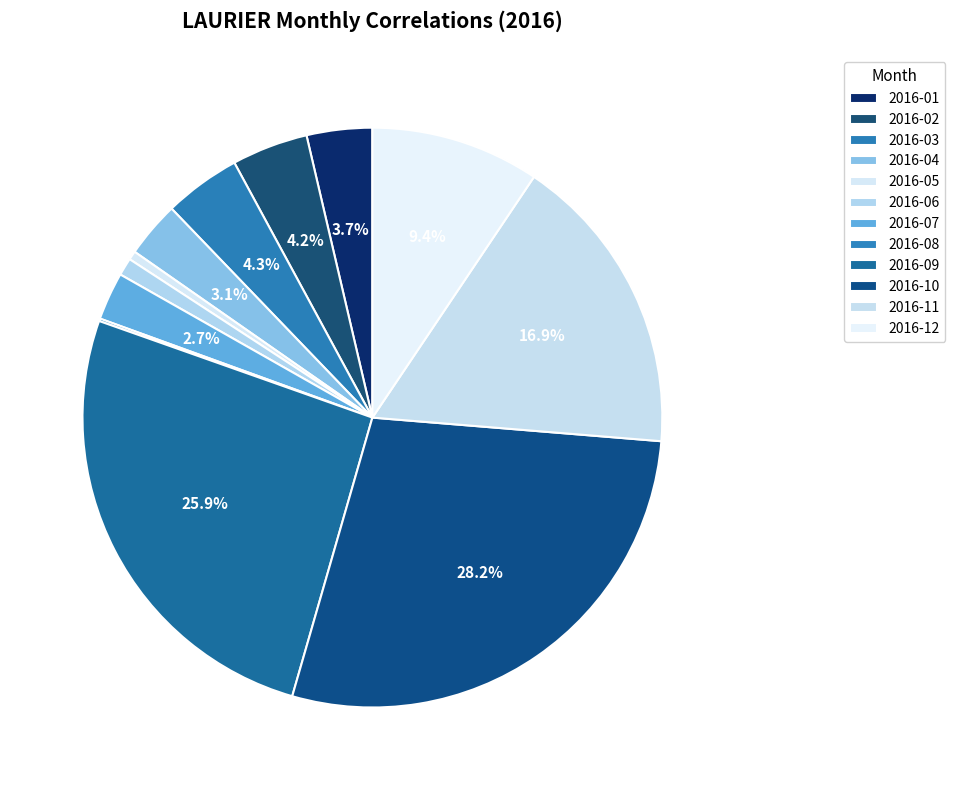

Is it true that 2016-08 is 1% of the pie?

False